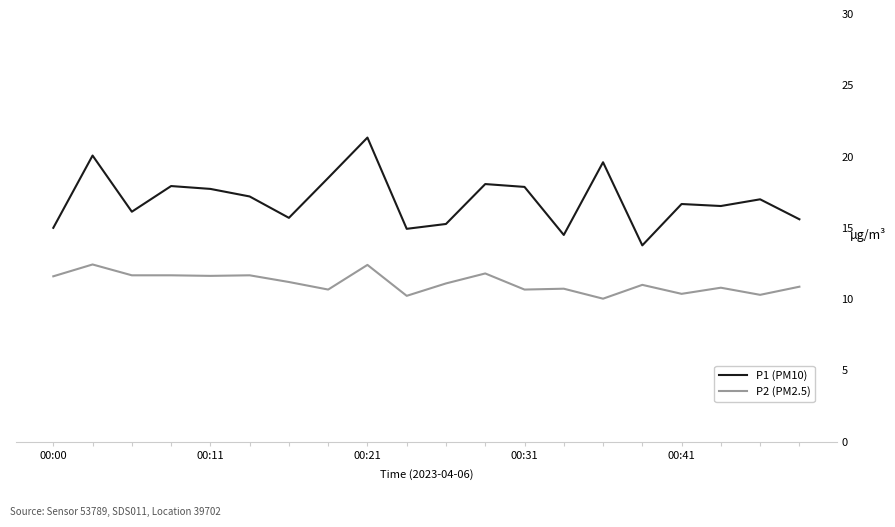

What is the maximum value shown in the chart?

21.3